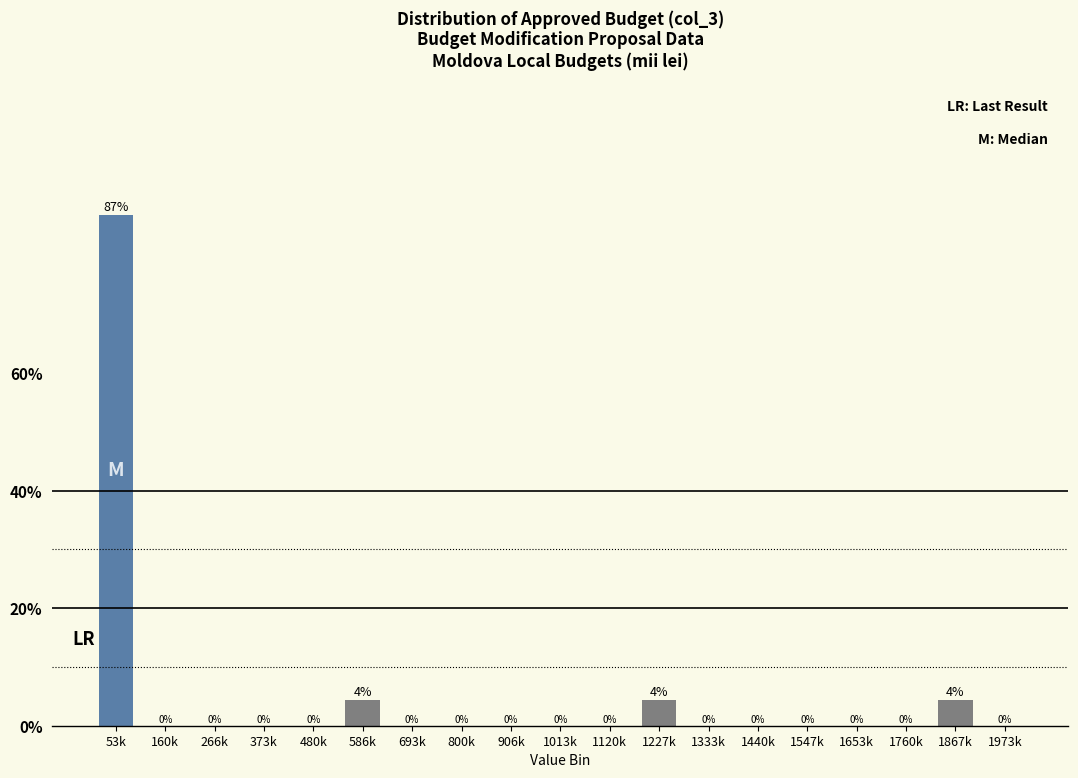

The value at 1120k is 38.5. True or false?

False